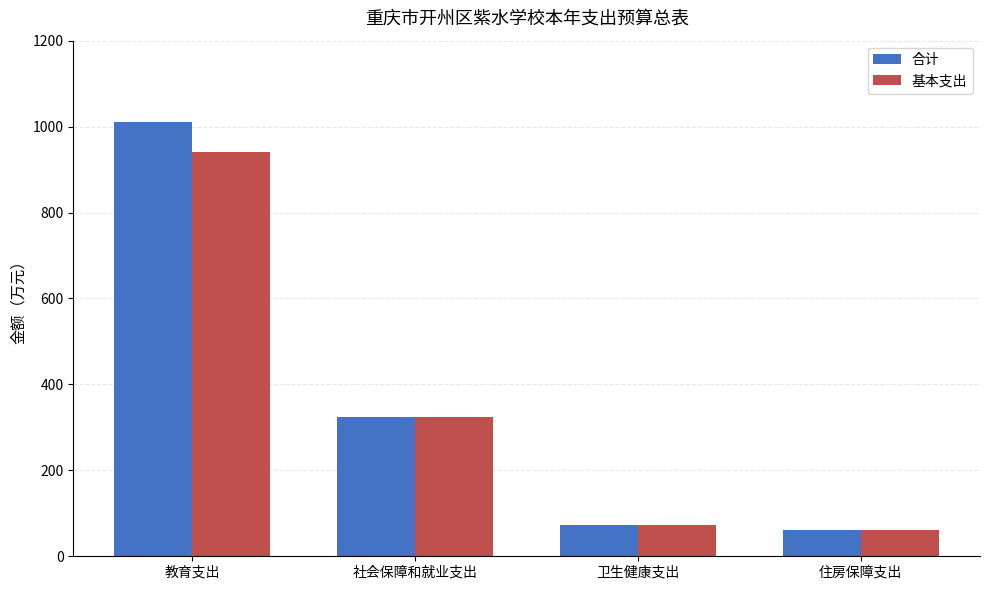

List the series in order of their peak value, lowest first.

基本支出, 合计